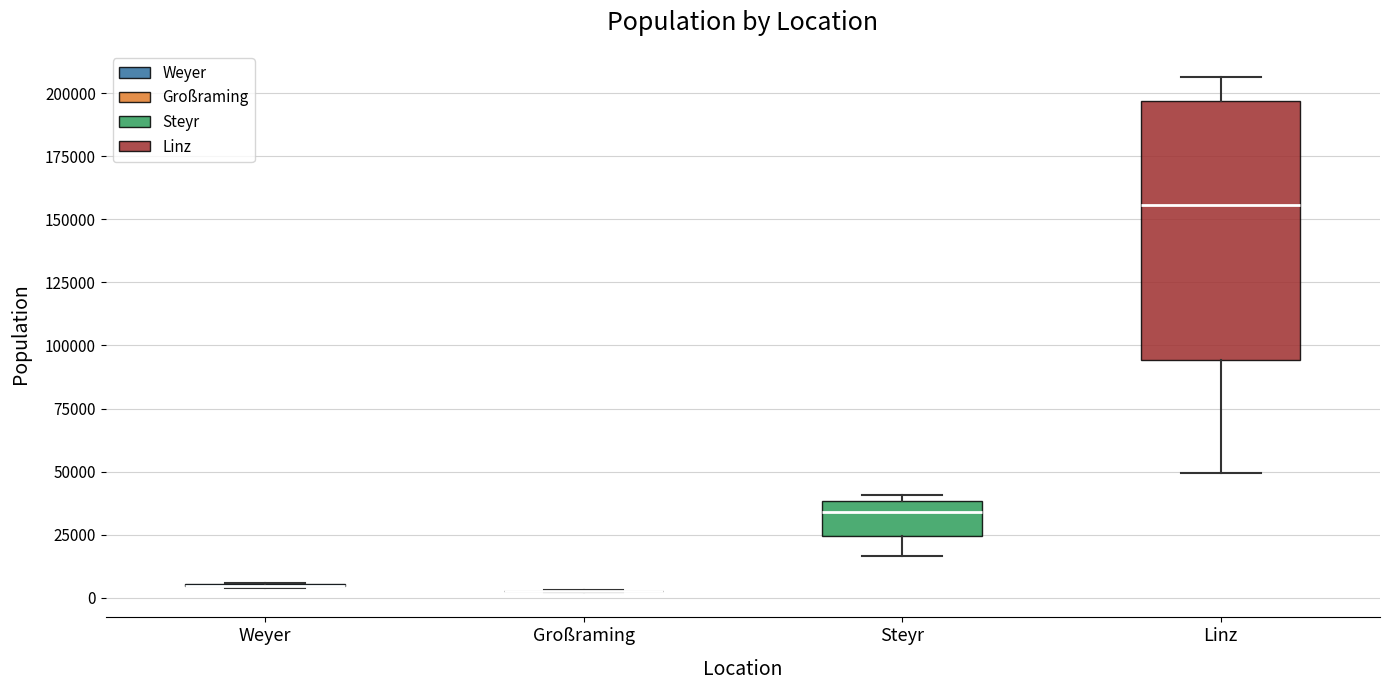

Reading left to right, read every box against the y-axis: the position of its median line, the range the box covers, and the ends of its whiskers. The values are not printed on the chart, so give them approximately, as read against the axis.

Weyer: box collapsed to a line at 5000, whiskers 5000 to 5000
Großraming: box collapsed to a line at 5000, whiskers 0 to 5000
Steyr: median 35000, box 25000 to 40000, whiskers 15000 to 40000 (just above the box's upper edge)
Linz: median 155000, box 95000 to 195000, whiskers 50000 to 205000